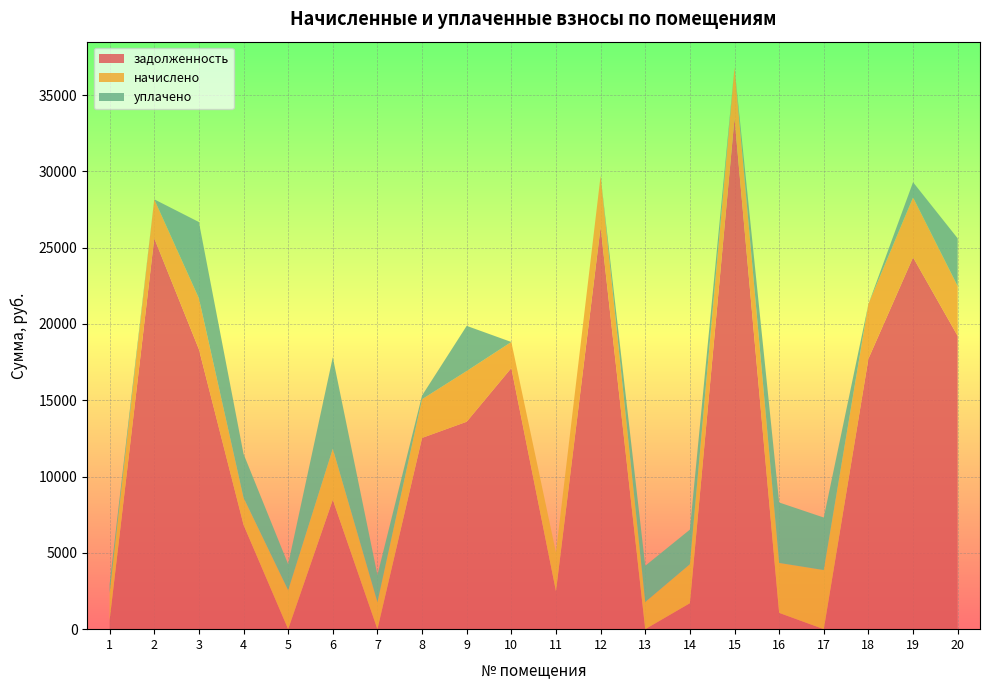

Reading right to left, transcribe all the data shown in this chart.

задолженность: 20=19216.3	19=24367.2	18=17721.7	17=0.0	16=1068.2	15=33480.9	14=1701.4	13=0.0	12=26348.8	11=2491.3	10=17114.9	9=13594.1	8=12534.3	7=0.0	6=8483.9	5=0.0	4=6843.8	3=18347.9	2=25619.0	1=589.7
начислено: 20=3260.7	19=3926.7	18=3585.8	17=3873.4	16=3271.4	15=3335.3	14=2552.1	13=1779.6	12=3356.6	11=2525.5	10=1705.0	9=3324.7	8=2536.1	7=1774.3	6=3335.3	5=2552.1	4=1768.9	3=3335.3	2=2552.1	1=1774.3
уплачено: 20=3136.0	19=1000.0	18=0.0	17=3442.8	16=3963.4	15=0.0	14=2268.6	13=2373.1	12=0.0	11=0.0	10=0.0	9=2958.8	8=242.4	7=1775.0	6=6000.0	5=1702.0	4=2875.0	3=5000.0	2=0.0	1=585.0